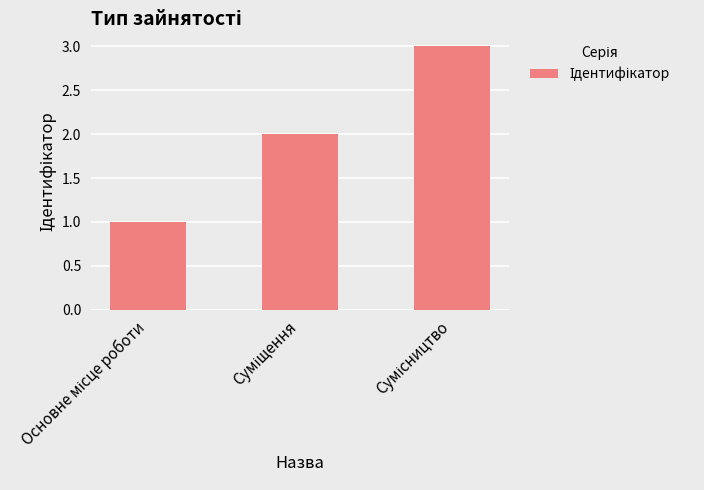

What is the maximum value shown in the chart?

3